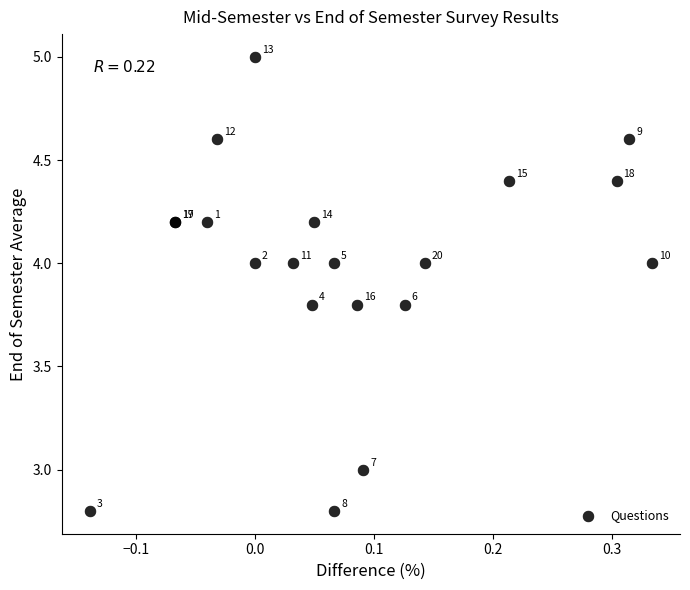

What Y value in the scatter plot is closest to 3?

3.0